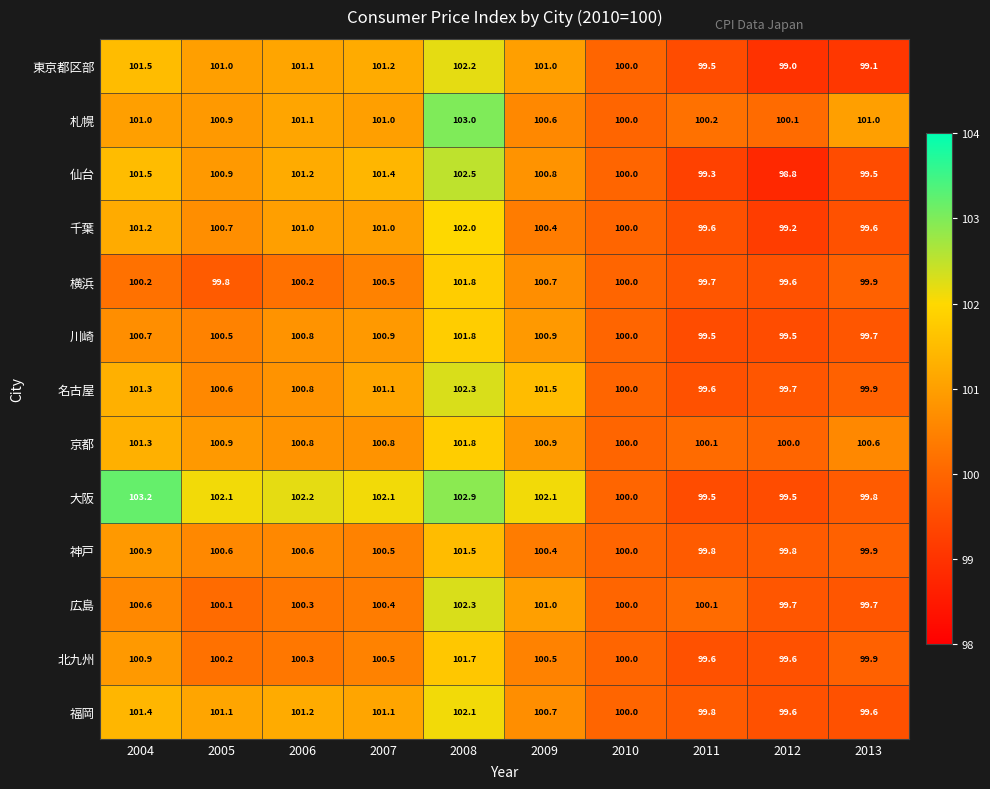

Count the number of categories in the chart.

10